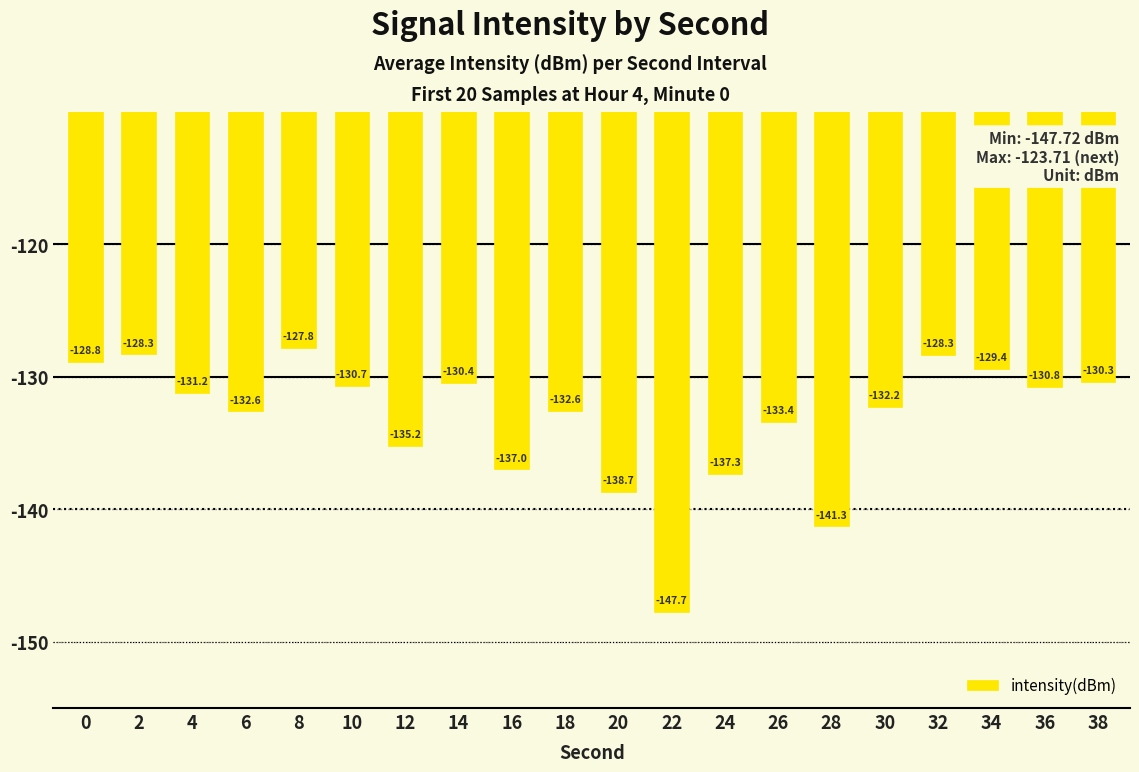

The chart shows a value of -193.8 at 26. True or false?

False